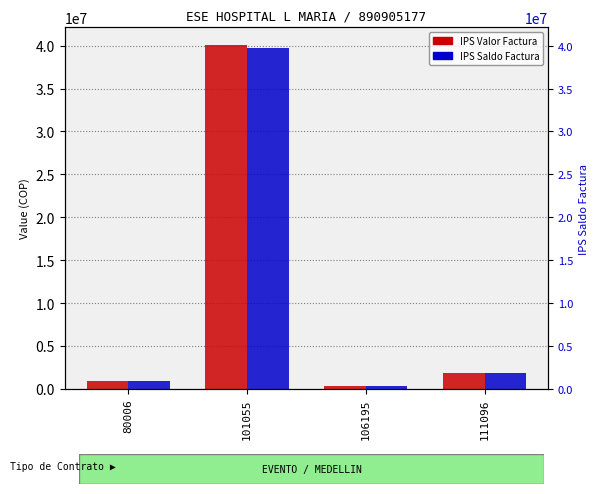

What is the average value of the IPS Saldo Factura series?

10687932